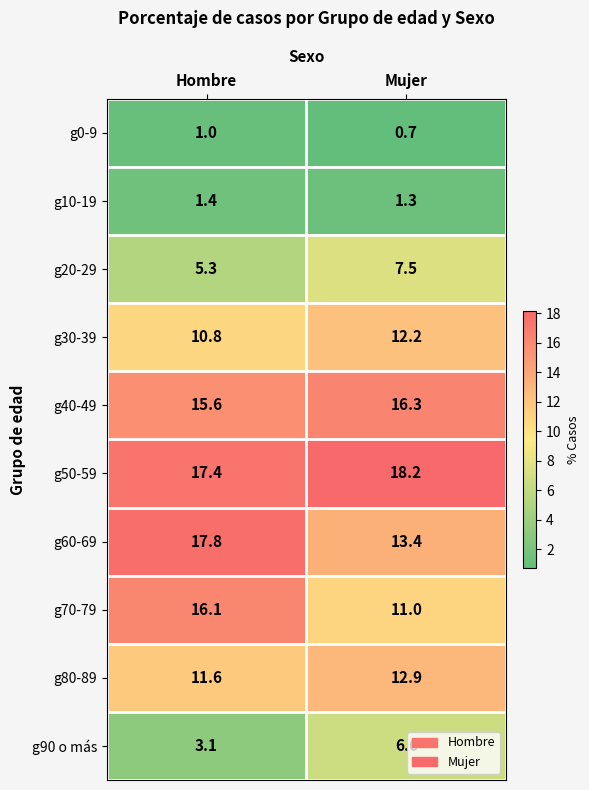

What is the spread (max minus min) of values at Mujer?

17.5